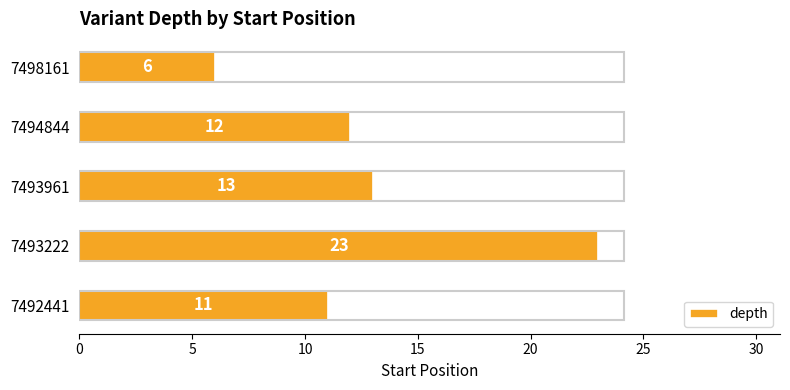

List the labels in order of value, smallest first.

7498161, 7492441, 7494844, 7493961, 7493222